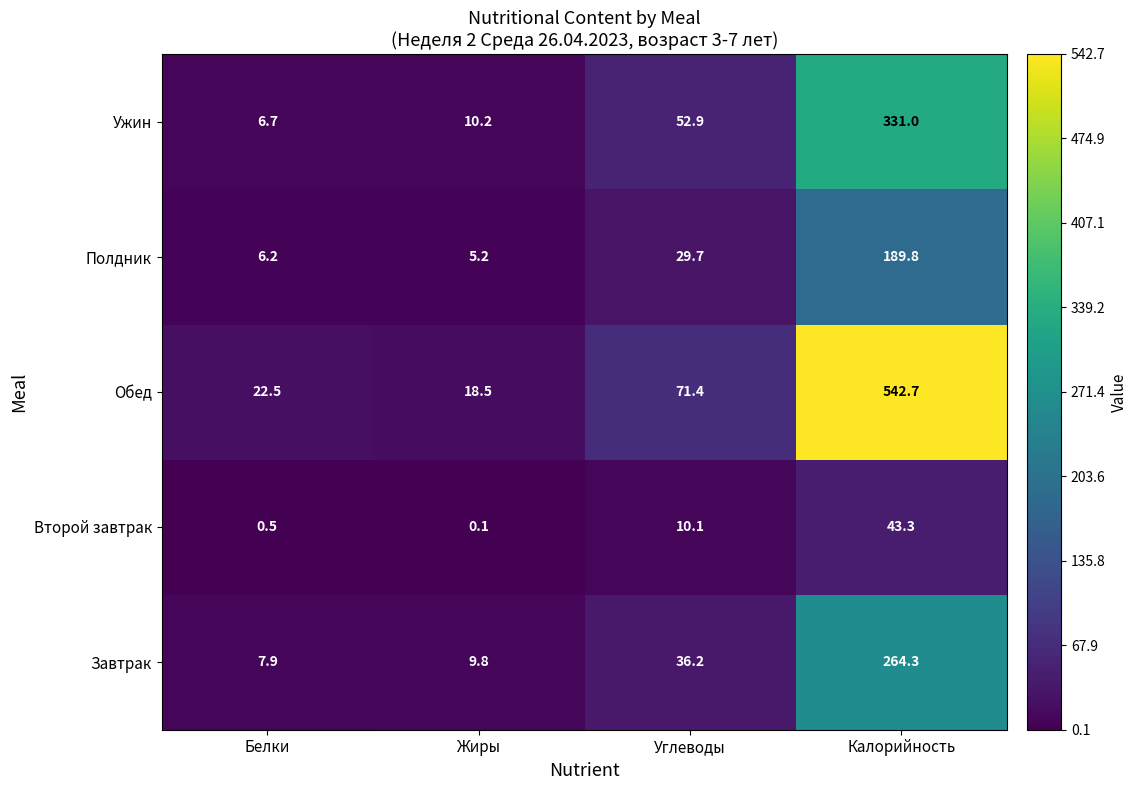

Which category has the highest value across all series?

Калорийность